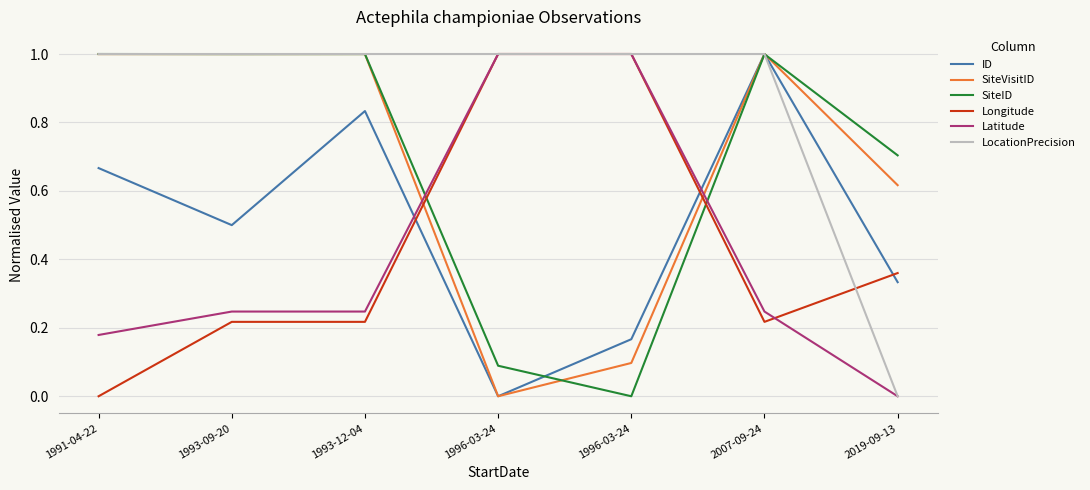

How many values in SiteID are above zero?

6